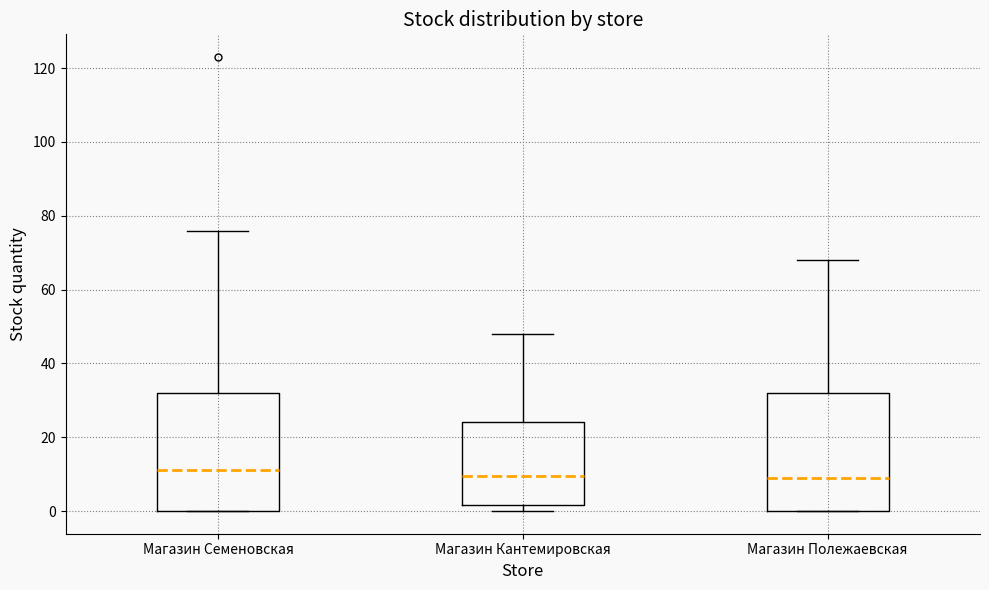

Reading left to right, transcribe this box plot: for each box, give where its median line is, the range the box spans, and where its two whiskers end, as read against the y-axis. The values are not printed on the chart, so give them approximately, as read against the axis.

Магазин Семеновская: median 12, box 0 to 32, whiskers 0 to 76
Магазин Кантемировская: median 10, box 2 to 24, whiskers 0 to 48
Магазин Полежаевская: median 10, box 0 to 32, whiskers 0 to 68